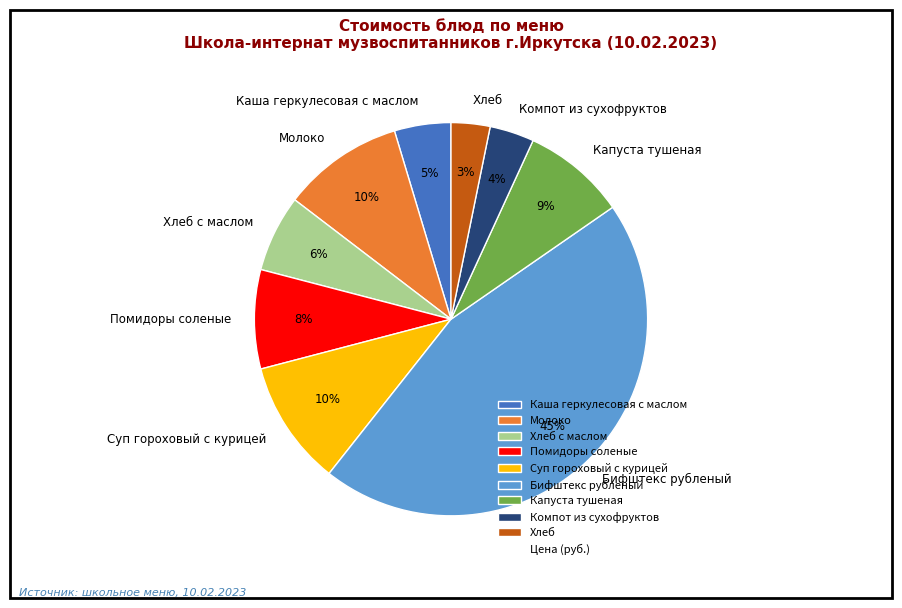

What percentage is the Каша геркулесовая с маслом slice, to the nearest percent?

5%